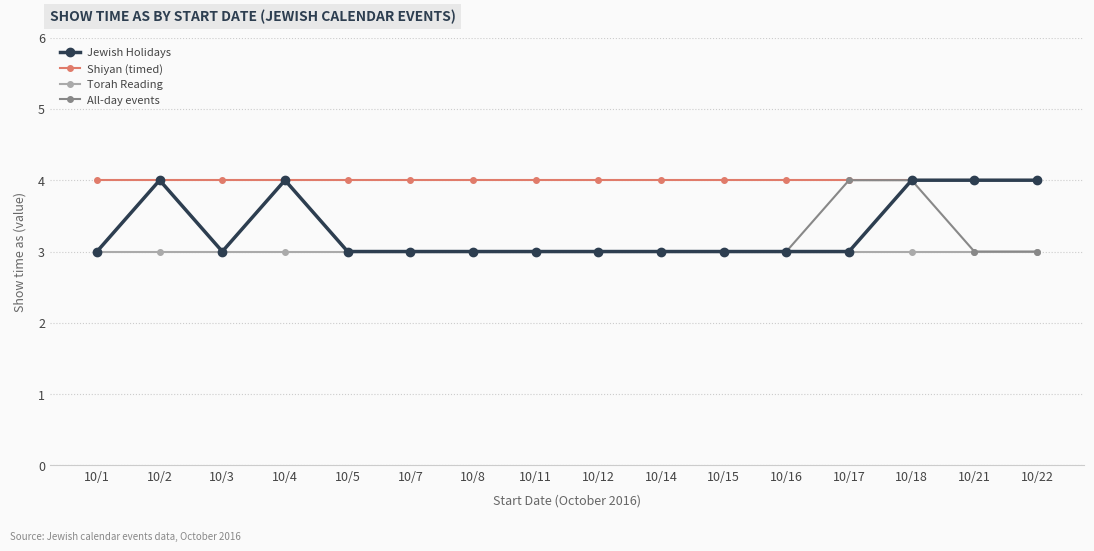

At which category does Jewish Holidays reach its first local peak?

10/2